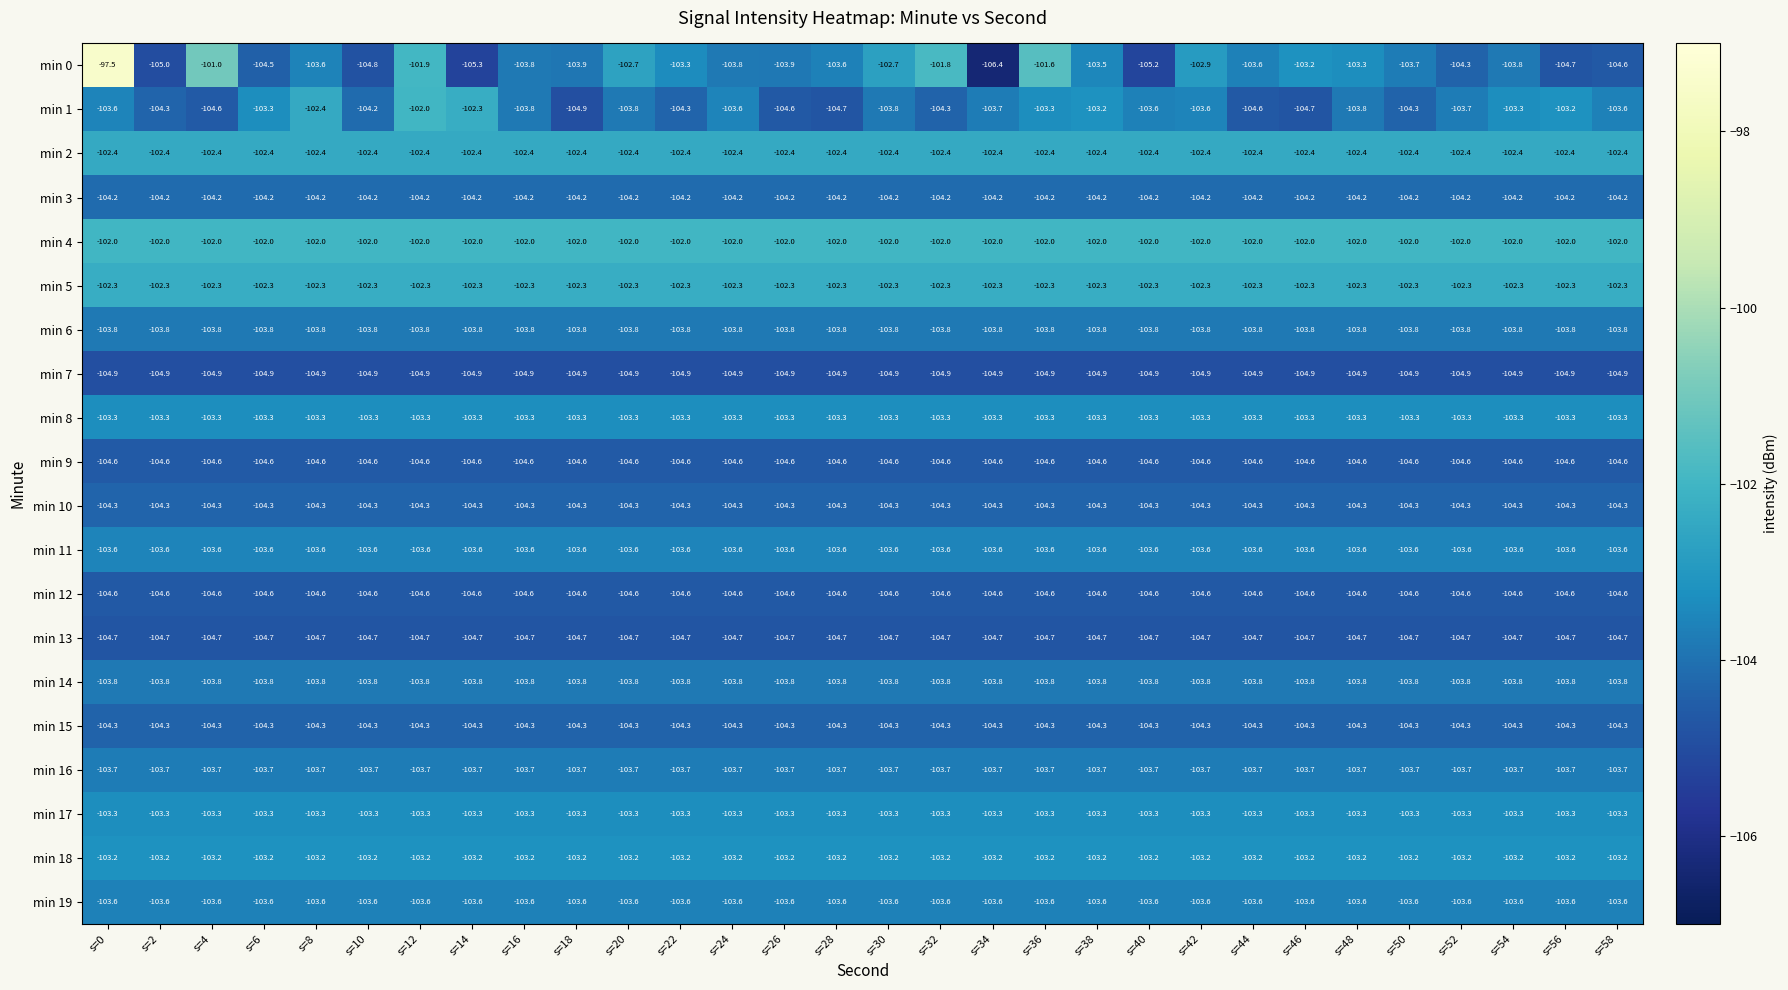

What is the average value of the min 0 series?

-103.5